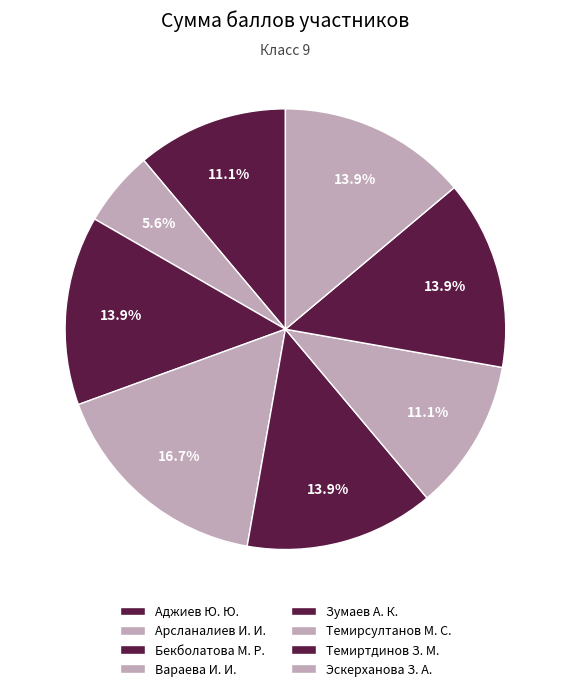

How many slices are in this pie chart?

8